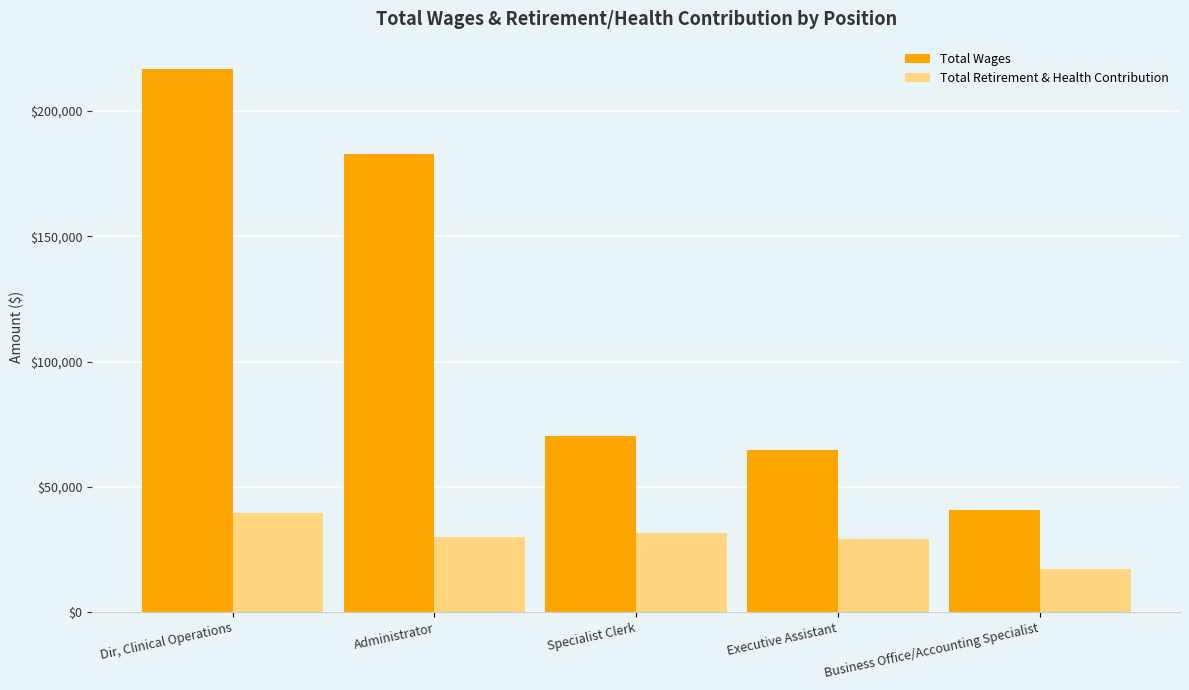

What is the label of the 2nd bar from the right?

Executive Assistant